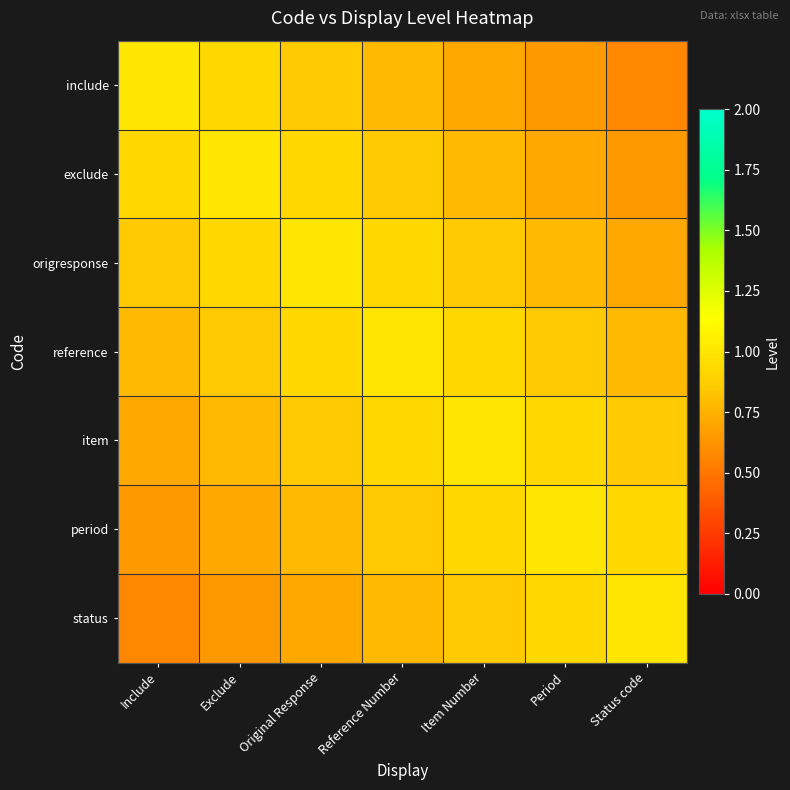

Reading left to right, extract all data points from this chart.

include: Include=1.0	Exclude=0.9	Original Response=0.9	Reference Number=0.8	Item Number=0.7	Period=0.6	Status code=0.6
exclude: Include=0.9	Exclude=1.0	Original Response=0.9	Reference Number=0.9	Item Number=0.8	Period=0.7	Status code=0.6
origresponse: Include=0.9	Exclude=0.9	Original Response=1.0	Reference Number=0.9	Item Number=0.9	Period=0.8	Status code=0.7
reference: Include=0.8	Exclude=0.9	Original Response=0.9	Reference Number=1.0	Item Number=0.9	Period=0.9	Status code=0.8
item: Include=0.7	Exclude=0.8	Original Response=0.9	Reference Number=0.9	Item Number=1.0	Period=0.9	Status code=0.9
period: Include=0.6	Exclude=0.7	Original Response=0.8	Reference Number=0.9	Item Number=0.9	Period=1.0	Status code=0.9
status: Include=0.6	Exclude=0.6	Original Response=0.7	Reference Number=0.8	Item Number=0.9	Period=0.9	Status code=1.0